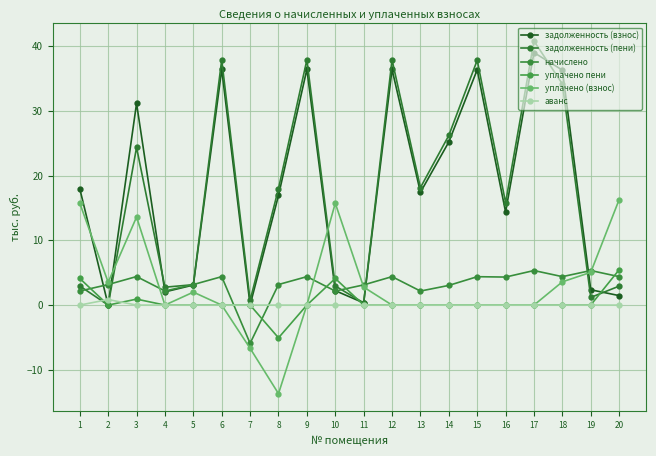

Which series changed the most between 2 and 7?

уплачено (взнос)